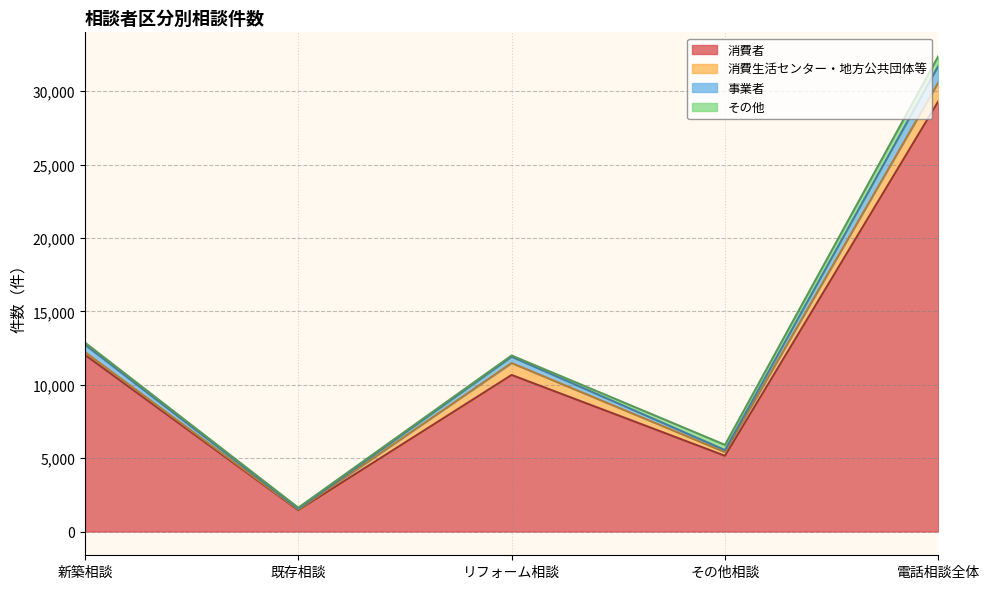

At which label does 消費者 reach its peak?

電話相談全体